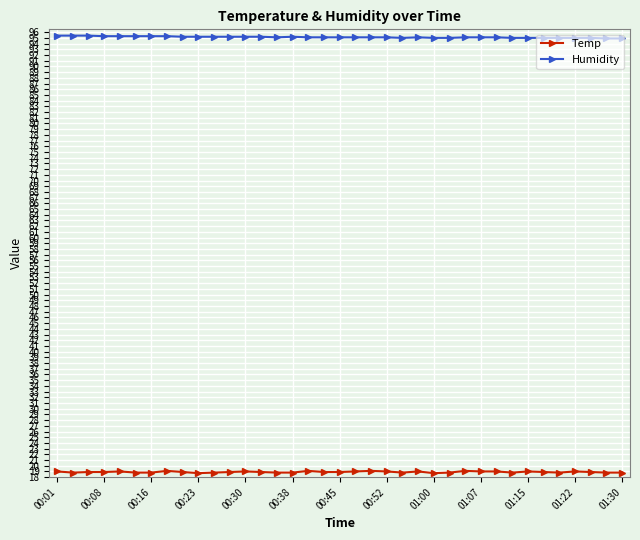

How many lines are shown in the chart?

2